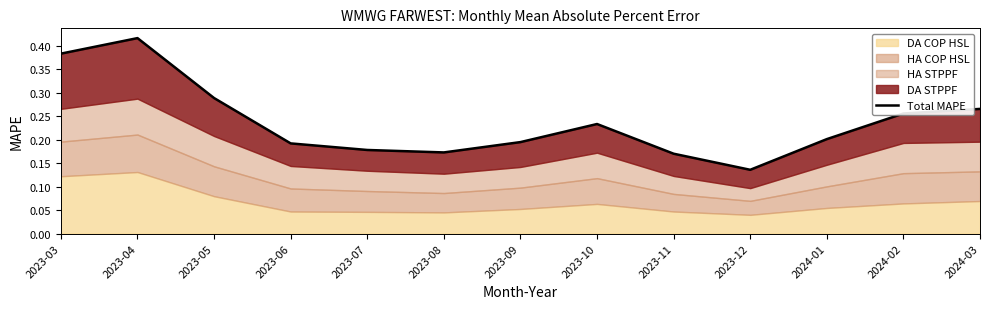

Reading left to right, extract all data points from this chart.

0.4	0.4	0.3	0.2	0.2	0.2	0.2	0.2	0.2	0.1	0.2	0.3	0.3